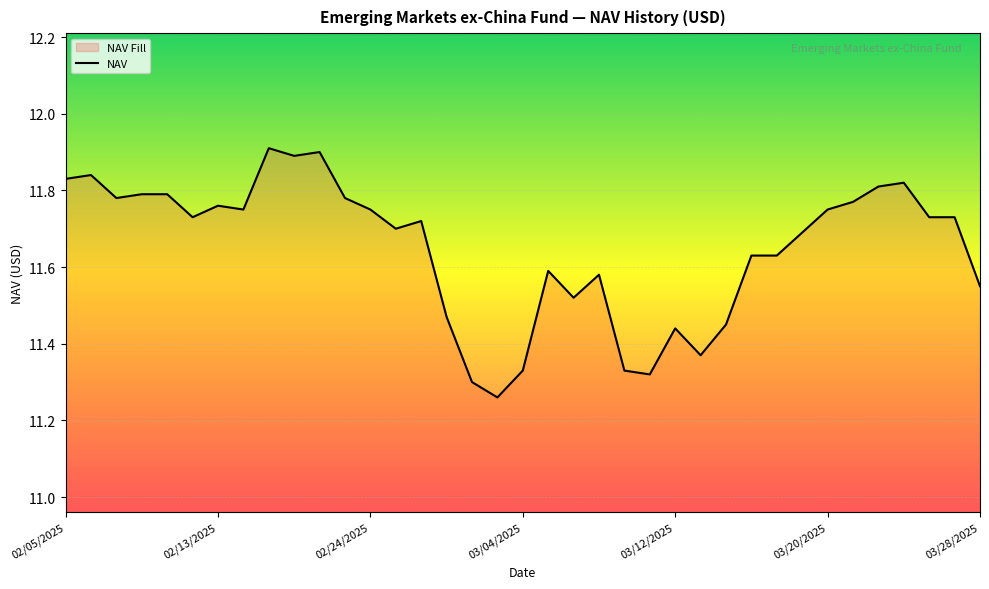

What is the smallest value displayed?

11.3